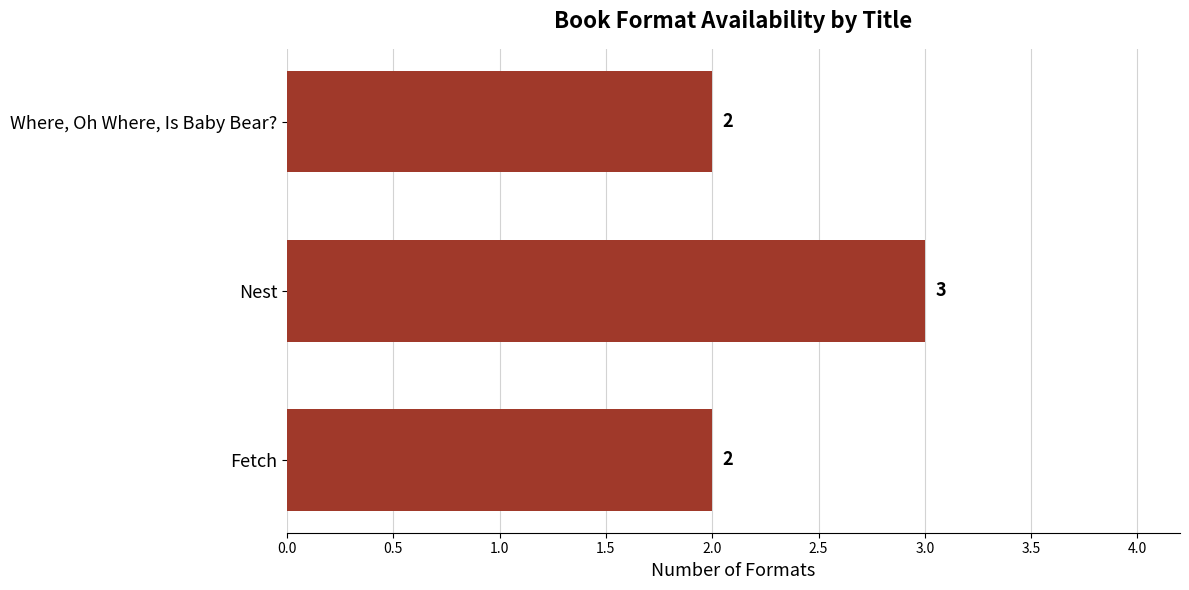

What is the label of the 2nd bar from the top?

Nest